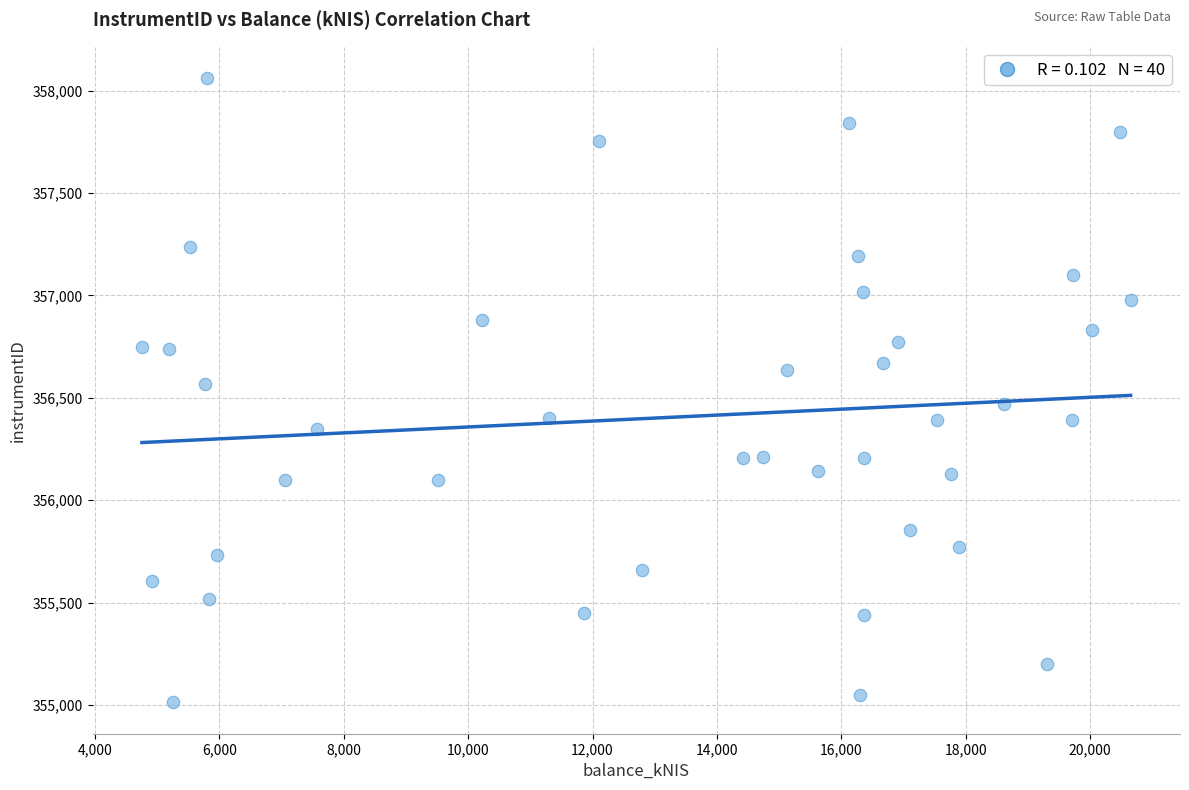

What is the range of X values (max minus min)?

15889.4